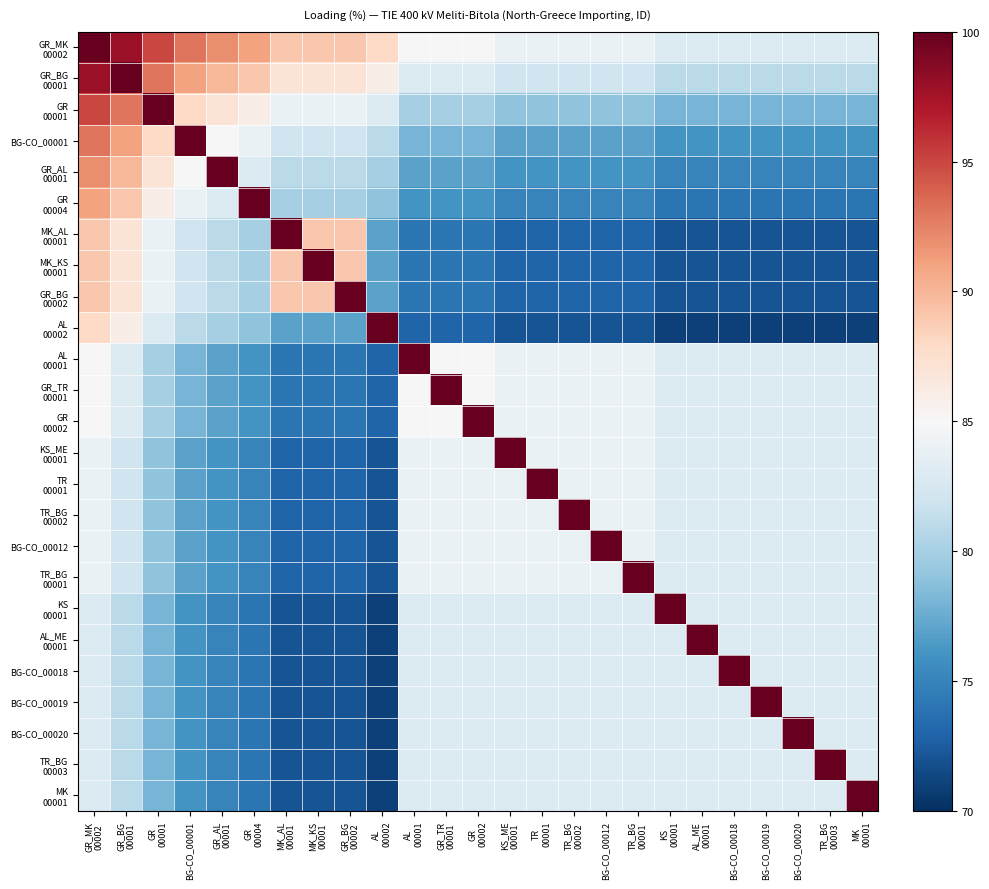

Which has a higher value, TR
00001 or KS
00001?

TR
00001